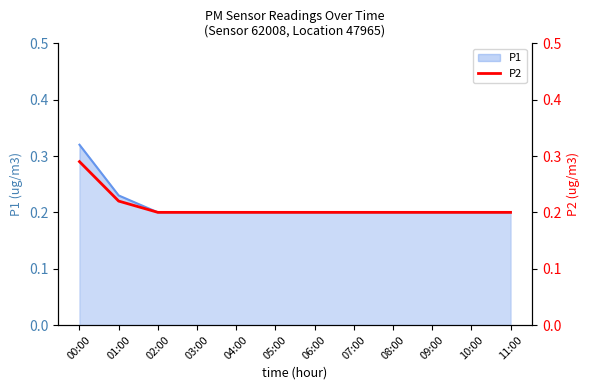

The chart shows a value of 0.1 at 01:00. True or false?

False